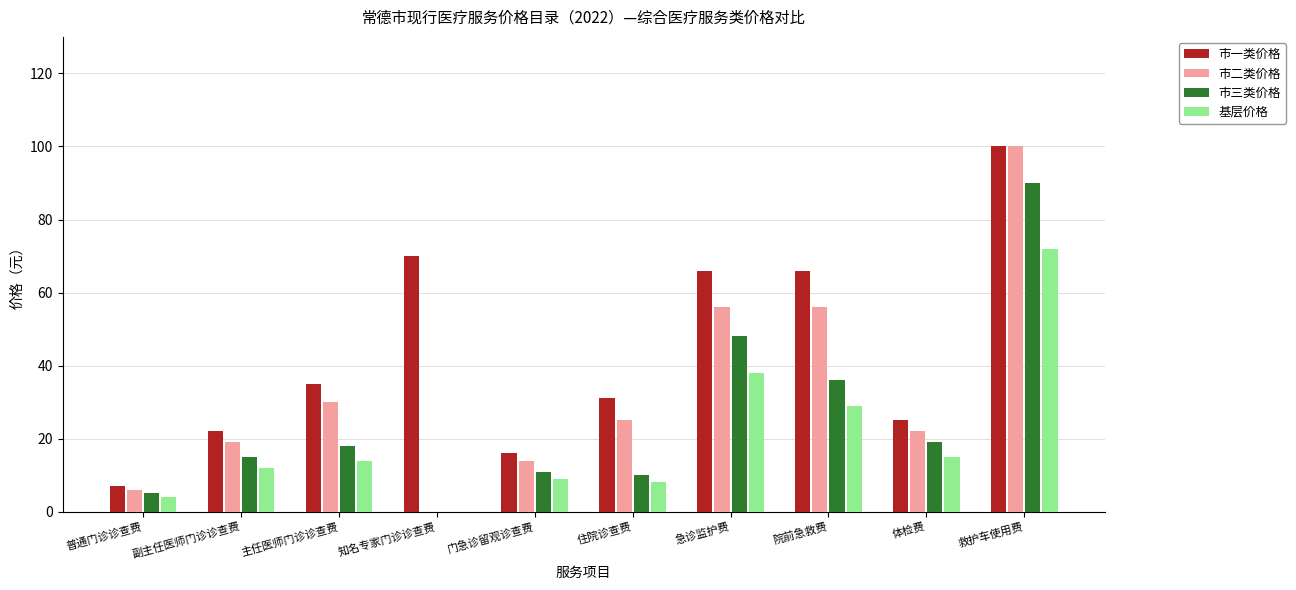

What are all the series names shown in the legend?

市一类价格, 市二类价格, 市三类价格, 基层价格